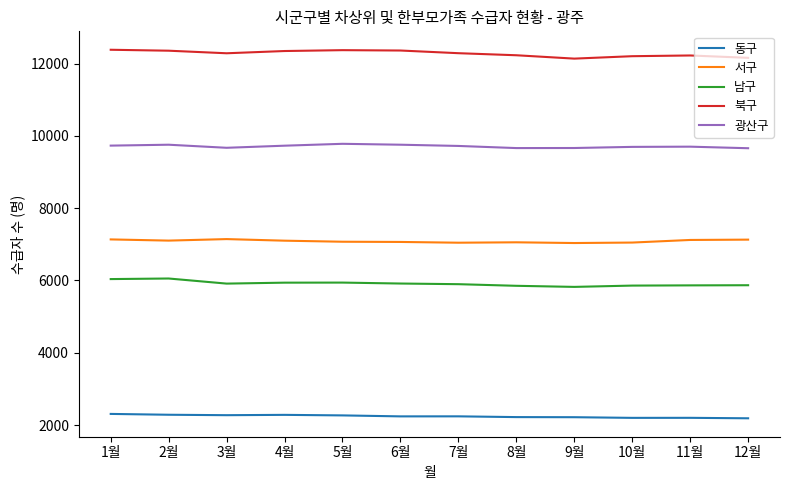

Rank the series at 4월 from highest to lowest value.

북구, 광산구, 서구, 남구, 동구